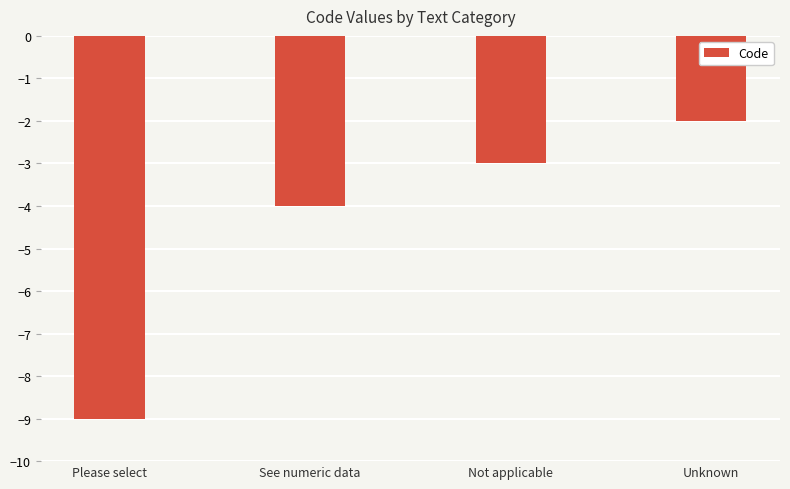

What is the change in value from See numeric data to Not applicable?

+1